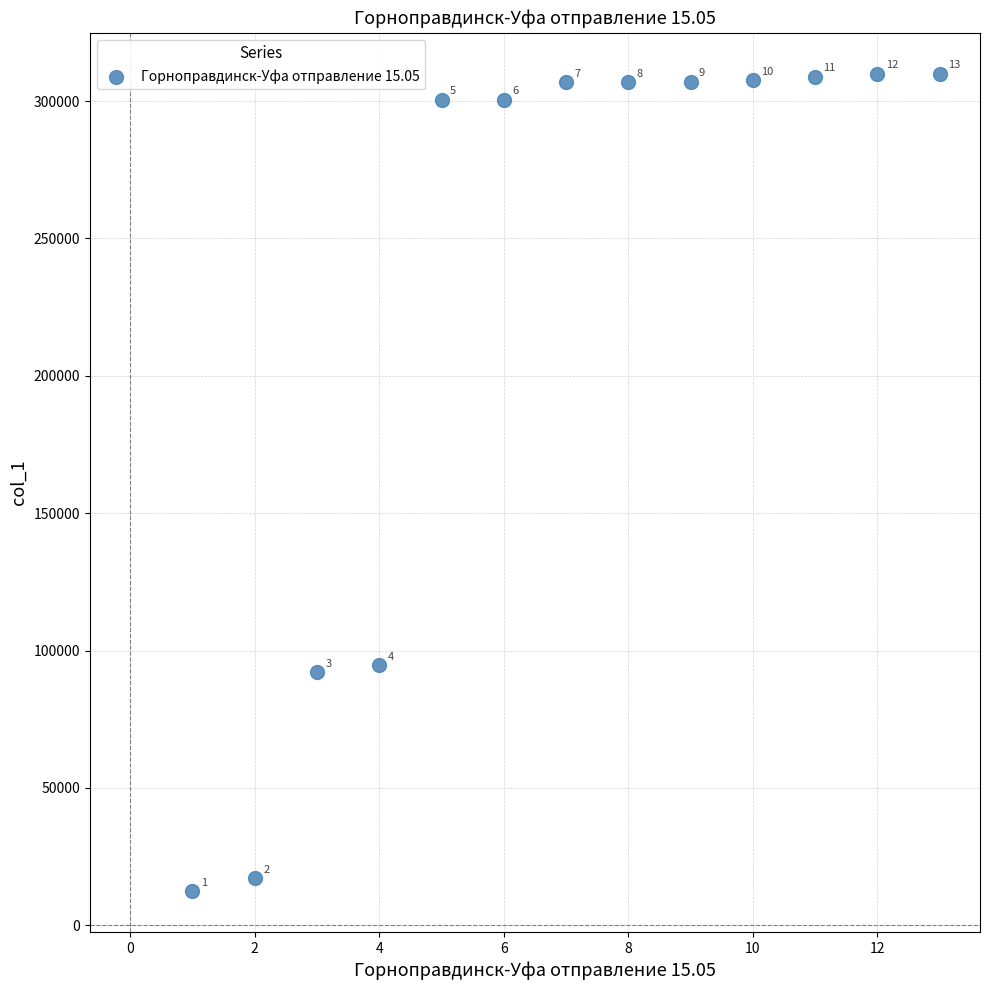

What Y value in the scatter plot is closest to 161174?

94715